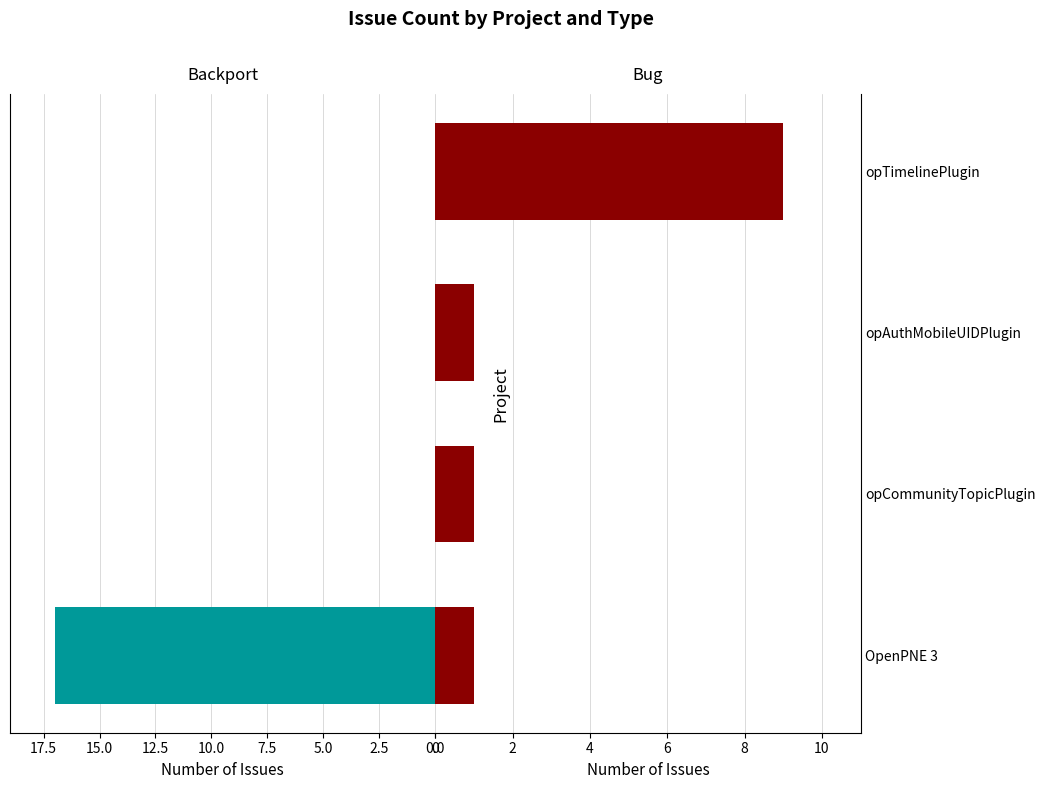

Which series has the largest total across all categories?

Backport